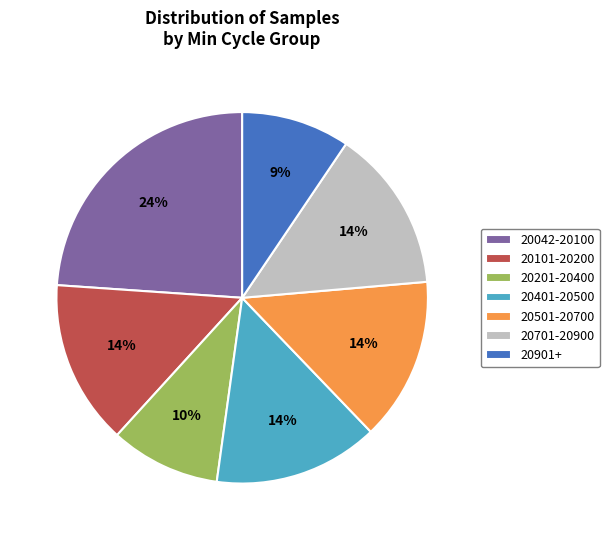

What percentage is the 20501-20700 slice, to the nearest percent?

14%